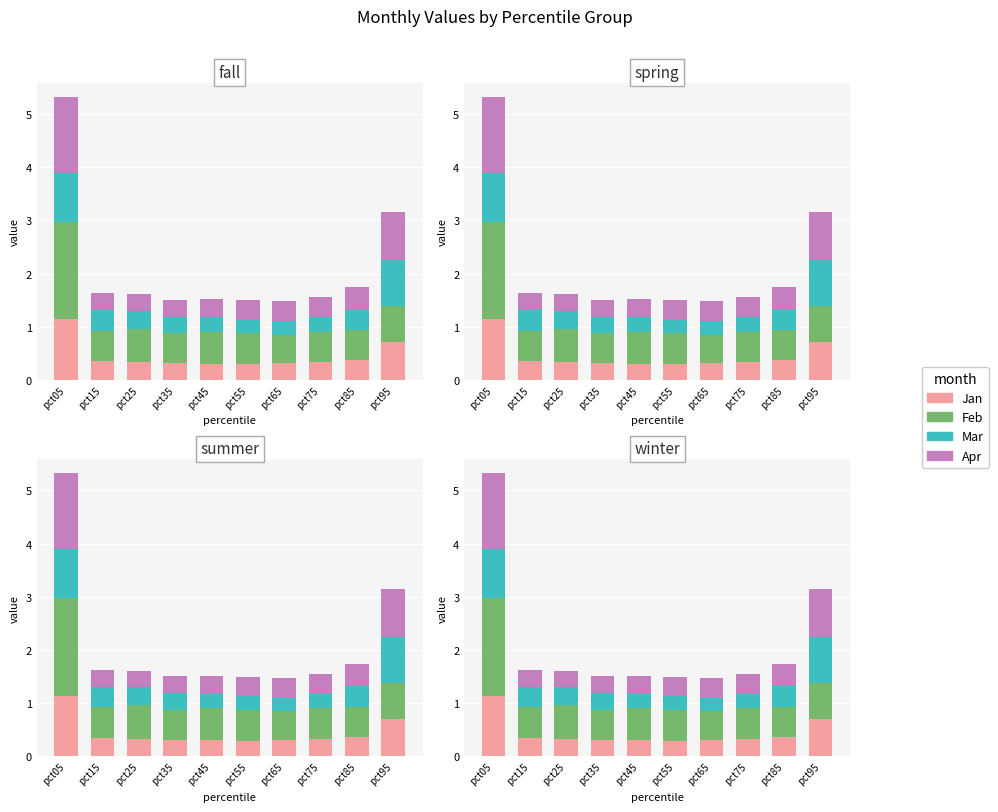

The Feb series shows 0.8 at pct75. True or false?

False